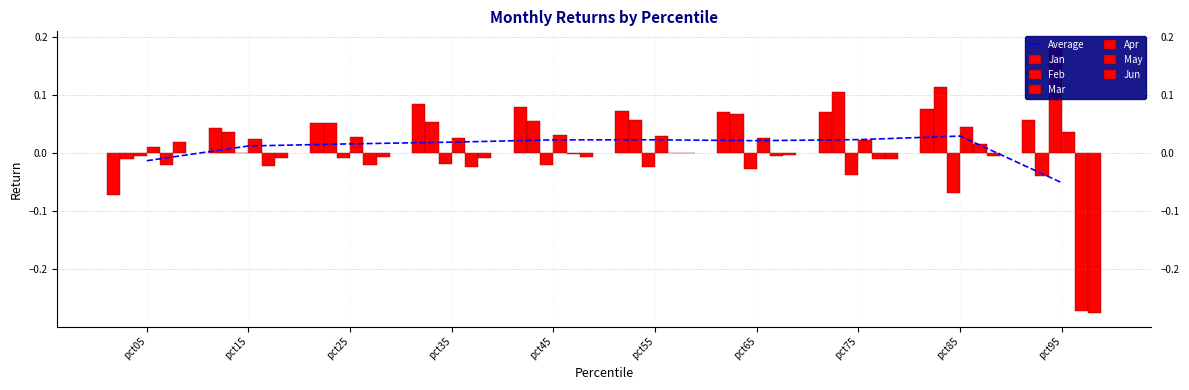

Reading left to right, list all the values displayed in this chart.

Jan: pct05=-0.1	pct15=0.0	pct25=0.1	pct35=0.1	pct45=0.1	pct55=0.1	pct65=0.1	pct75=0.1	pct85=0.1	pct95=0.1
Feb: pct05=-0.0	pct15=0.0	pct25=0.1	pct35=0.1	pct45=0.1	pct55=0.1	pct65=0.1	pct75=0.1	pct85=0.1	pct95=-0.0
Mar: pct05=-0.0	pct15=-0.0	pct25=-0.0	pct35=-0.0	pct45=-0.0	pct55=-0.0	pct65=-0.0	pct75=-0.0	pct85=-0.1	pct95=0.2
Apr: pct05=0.0	pct15=0.0	pct25=0.0	pct35=0.0	pct45=0.0	pct55=0.0	pct65=0.0	pct75=0.0	pct85=0.0	pct95=0.0
May: pct05=-0.0	pct15=-0.0	pct25=-0.0	pct35=-0.0	pct45=-0.0	pct55=0.0	pct65=-0.0	pct75=-0.0	pct85=0.0	pct95=-0.3
Jun: pct05=0.0	pct15=-0.0	pct25=-0.0	pct35=-0.0	pct45=-0.0	pct55=-0.0	pct65=-0.0	pct75=-0.0	pct85=-0.0	pct95=-0.3